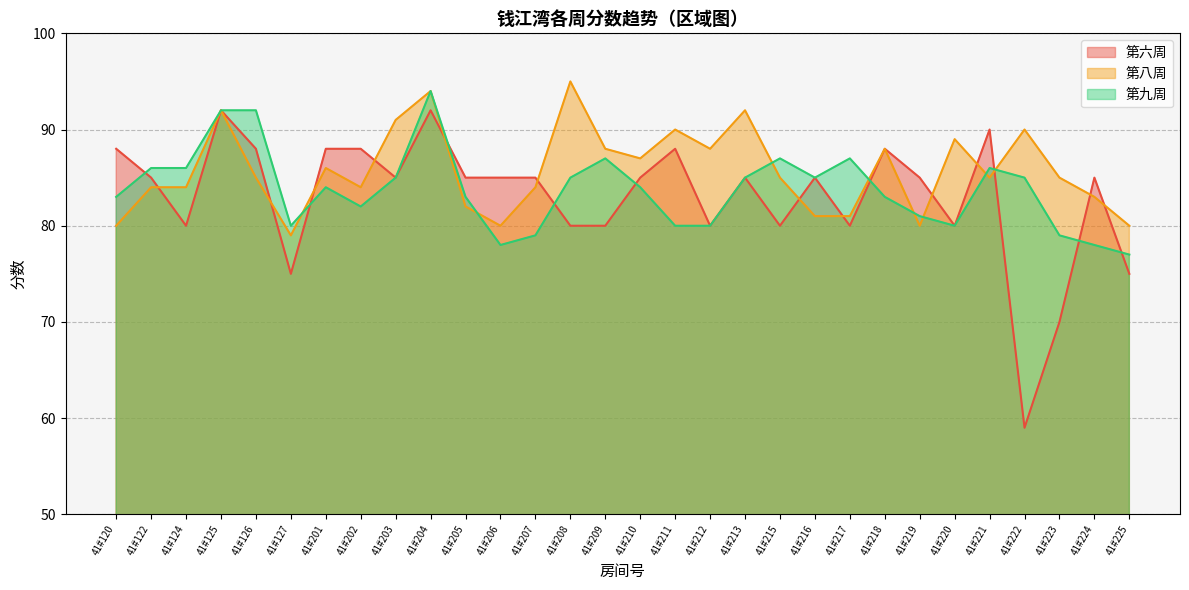

At how many categories does at least one series exceed 93?

2